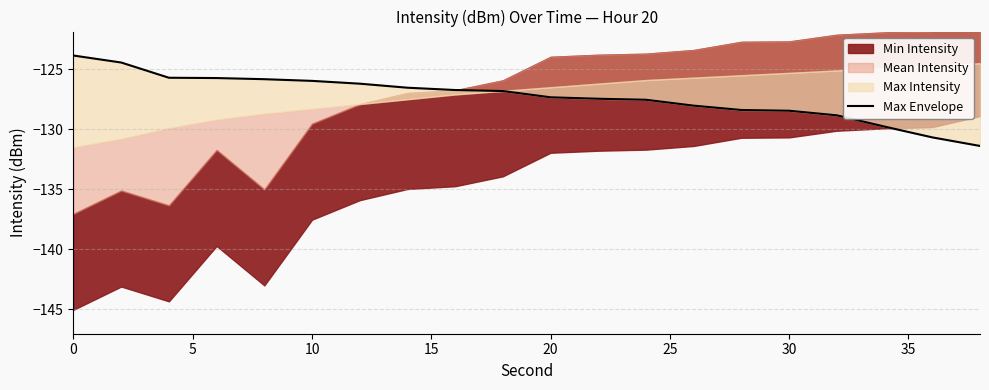

Is it true that the value at 11 is -194.0?

False